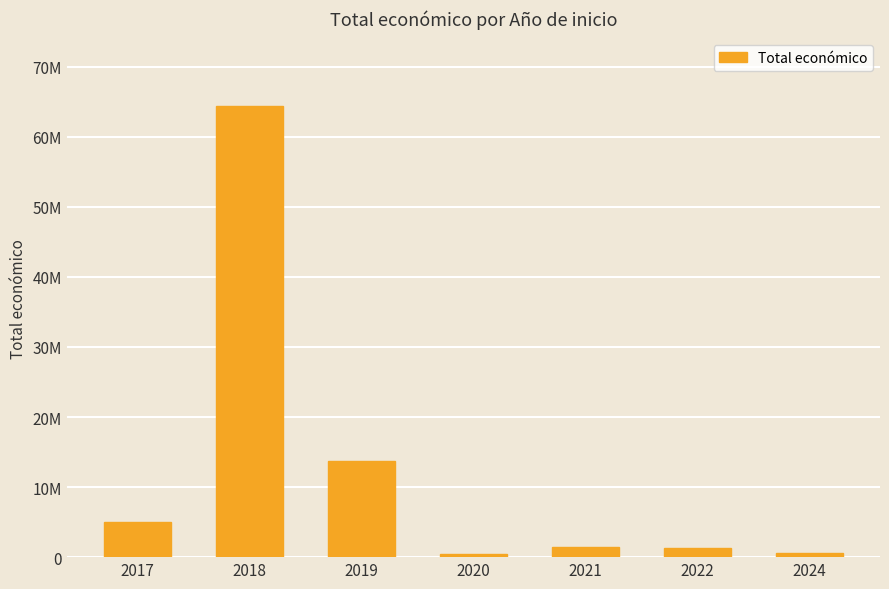

Are the bars horizontal?

No